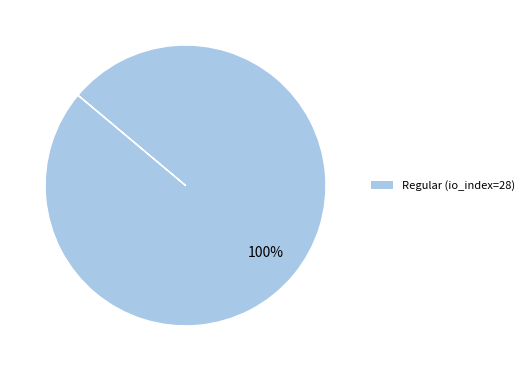

To the nearest percent, what portion does Regular (io_index=28) represent?

100%